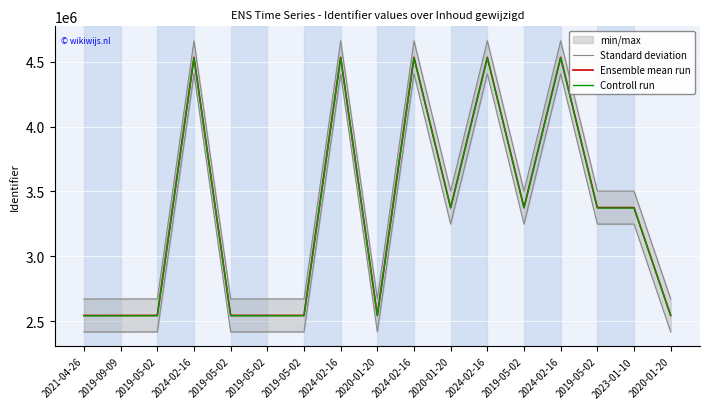

Where does the Controll run series first go above 3372161?

2024-02-16